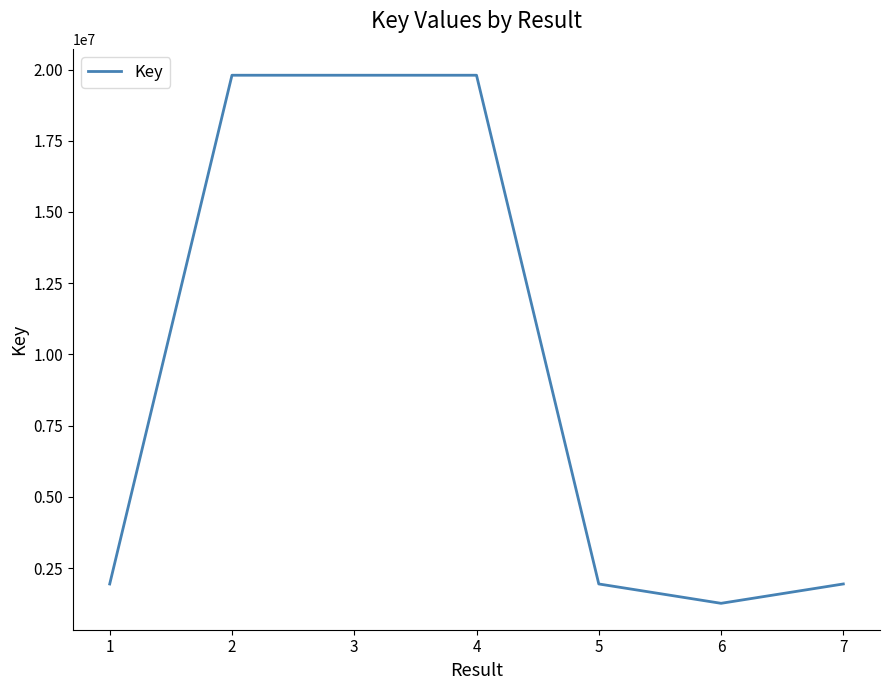

What is the maximum value shown in the chart?

19800458